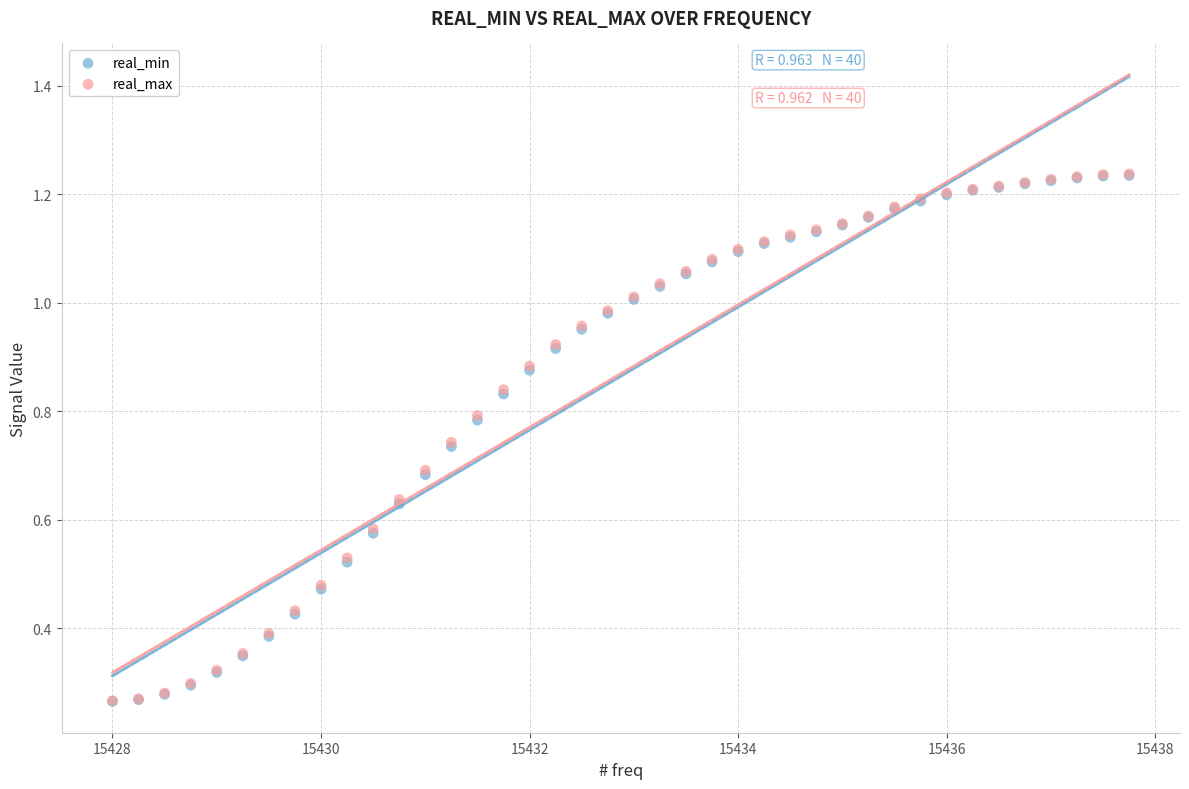

What are all the series names shown in the legend?

real_min, real_max